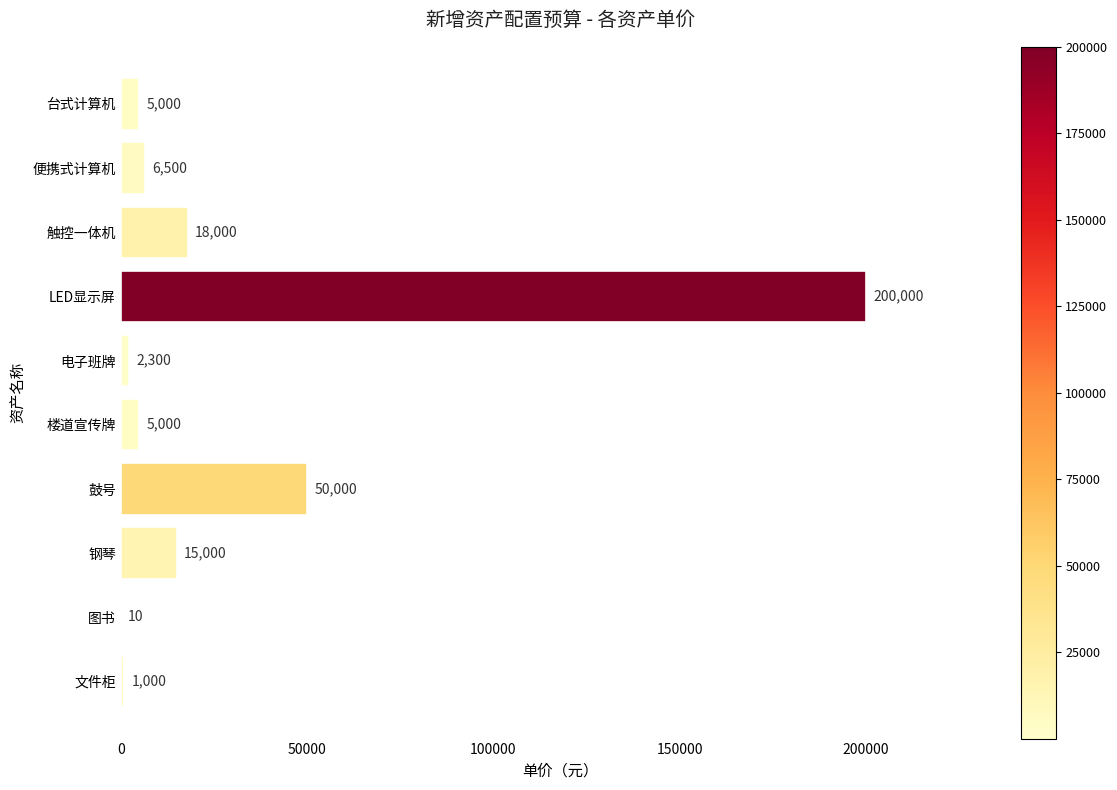

What is the sum of all values?

302810